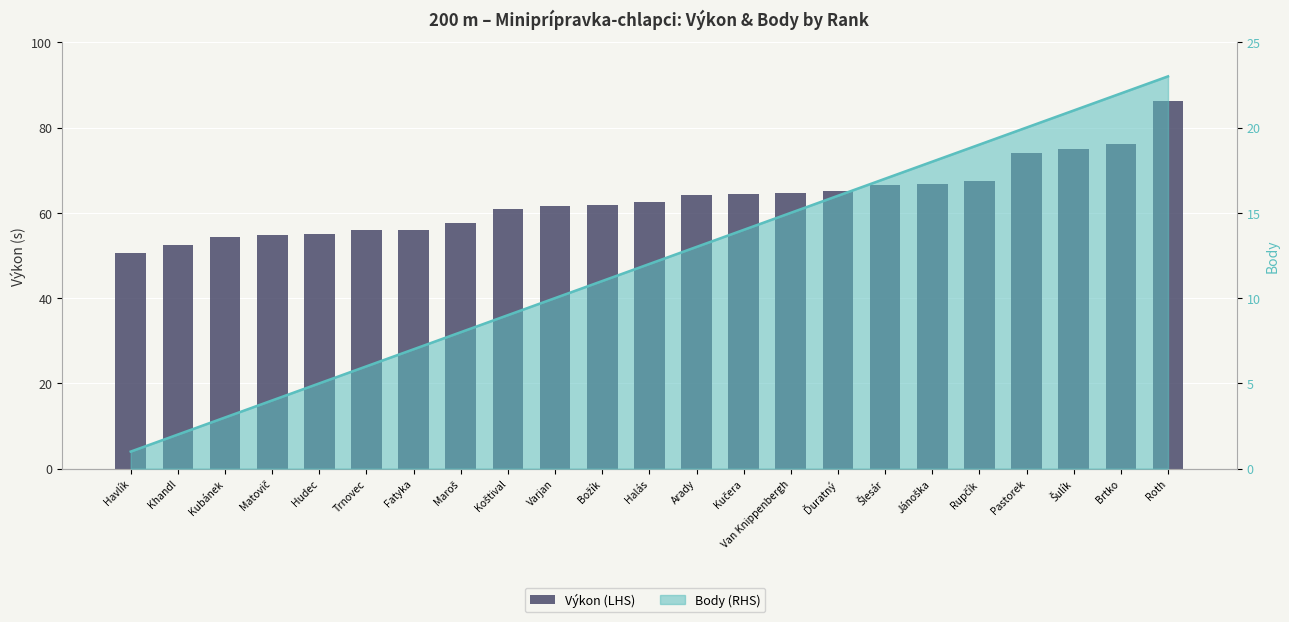

How many data points are less than 62?

11